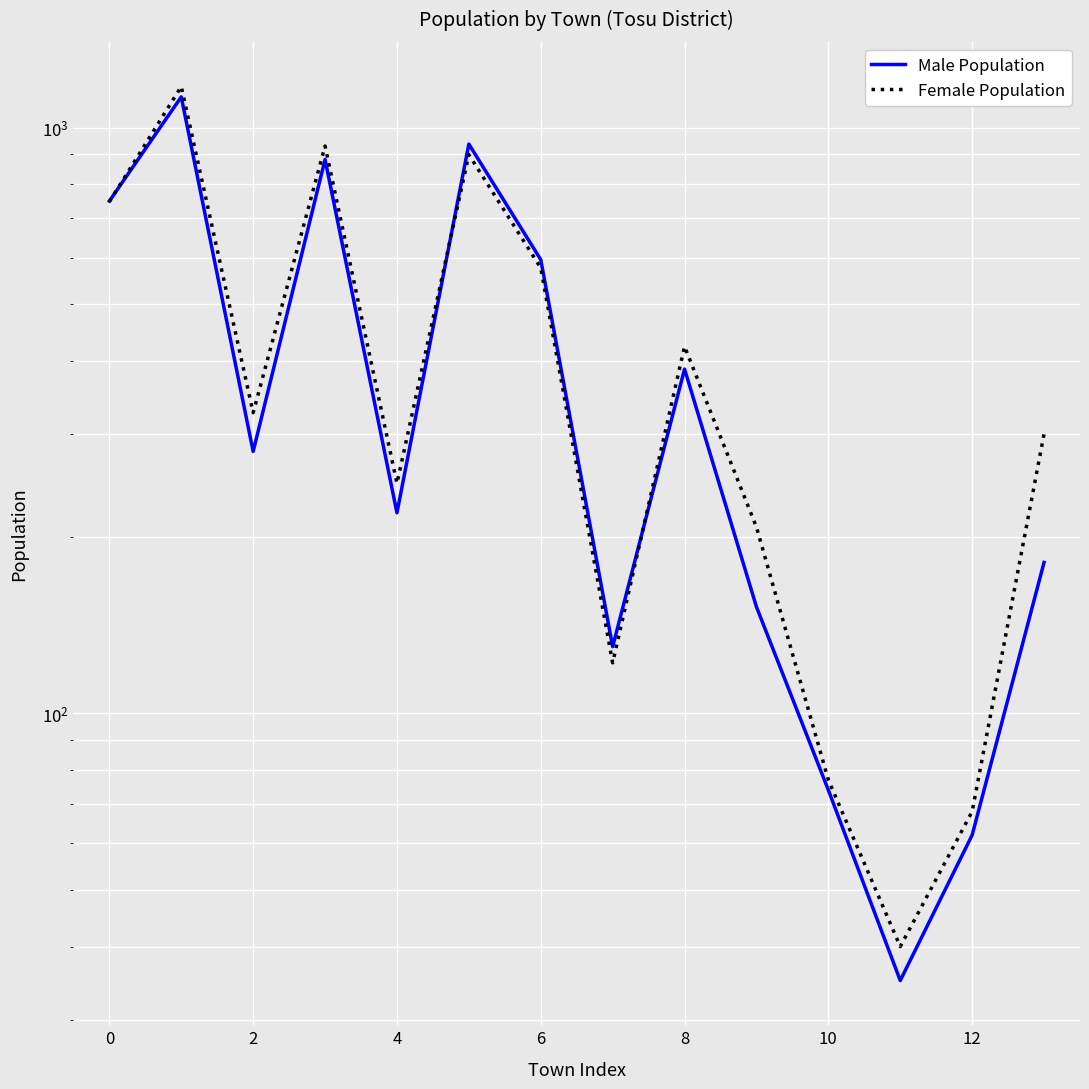

How many intersections are there between Male Population and Female Population?

3